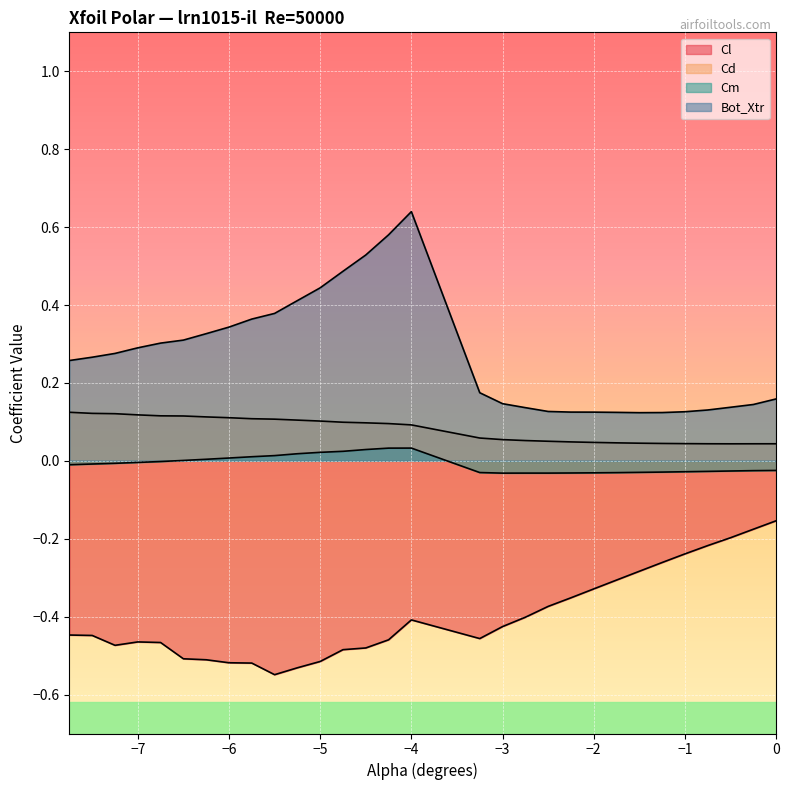

Reading right to left, what are all the values shown in this chart?

Cl: -0.2	-0.2	-0.2	-0.2	-0.2	-0.3	-0.3	-0.3	-0.3	-0.4	-0.4	-0.4	-0.4	-0.5	-0.4	-0.5	-0.5	-0.5	-0.5	-0.5	-0.5	-0.5	-0.5	-0.5	-0.5	-0.5	-0.5	-0.5	-0.4	-0.4
Cd: 0.0	0.0	0.0	0.0	0.0	0.0	0.0	0.0	0.0	0.0	0.1	0.1	0.1	0.1	0.1	0.1	0.1	0.1	0.1	0.1	0.1	0.1	0.1	0.1	0.1	0.1	0.1	0.1	0.1	0.1
Cm: -0.0	-0.0	-0.0	-0.0	-0.0	-0.0	-0.0	-0.0	-0.0	-0.0	-0.0	-0.0	-0.0	-0.0	0.0	0.0	0.0	0.0	0.0	0.0	0.0	0.0	0.0	0.0	0.0	-0.0	-0.0	-0.0	-0.0	-0.0
Bot_Xtr: 0.2	0.1	0.1	0.1	0.1	0.1	0.1	0.1	0.1	0.1	0.1	0.1	0.1	0.2	0.6	0.6	0.5	0.5	0.4	0.4	0.4	0.4	0.3	0.3	0.3	0.3	0.3	0.3	0.3	0.3